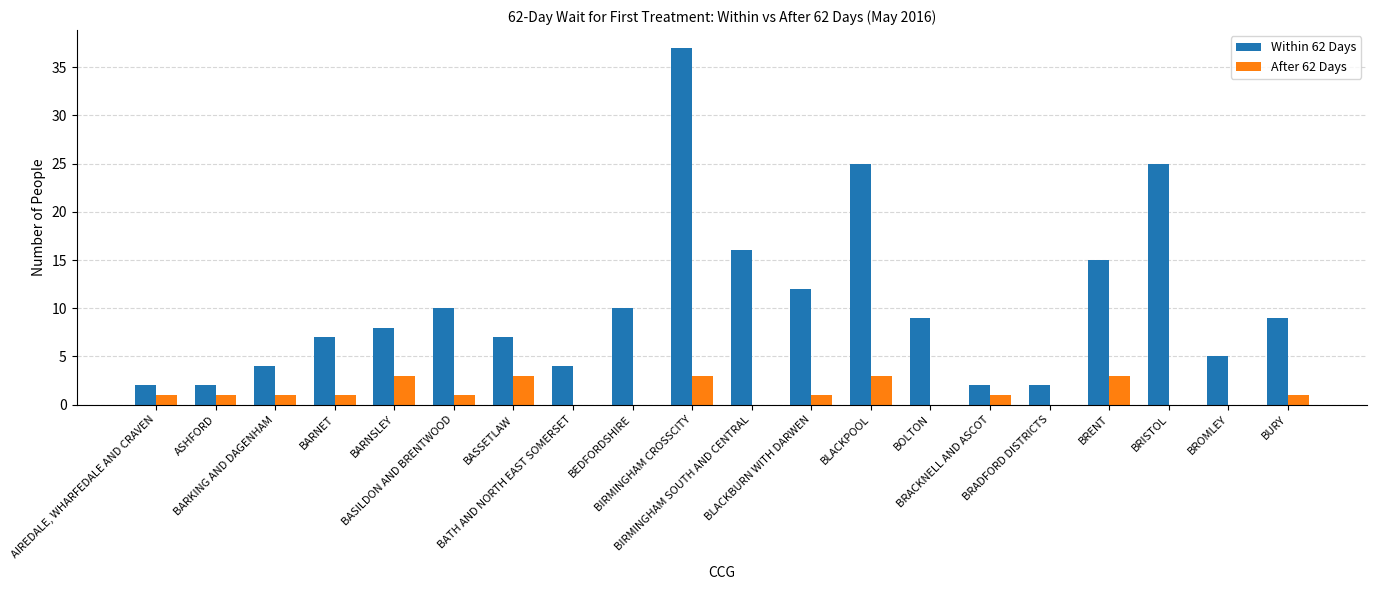

What is the average value of the Within 62 Days series?

11